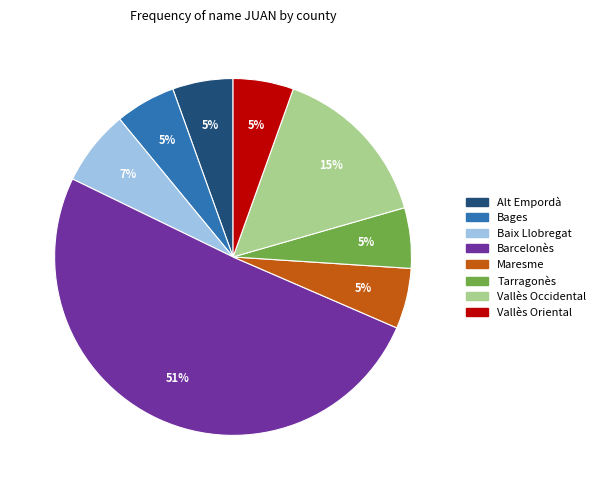

Which slice is the largest?

Barcelonès